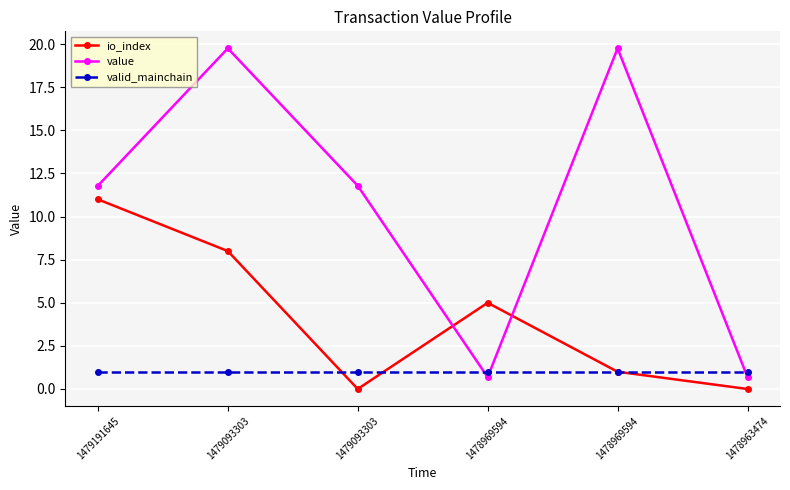

How many categories are shown in the chart?

6